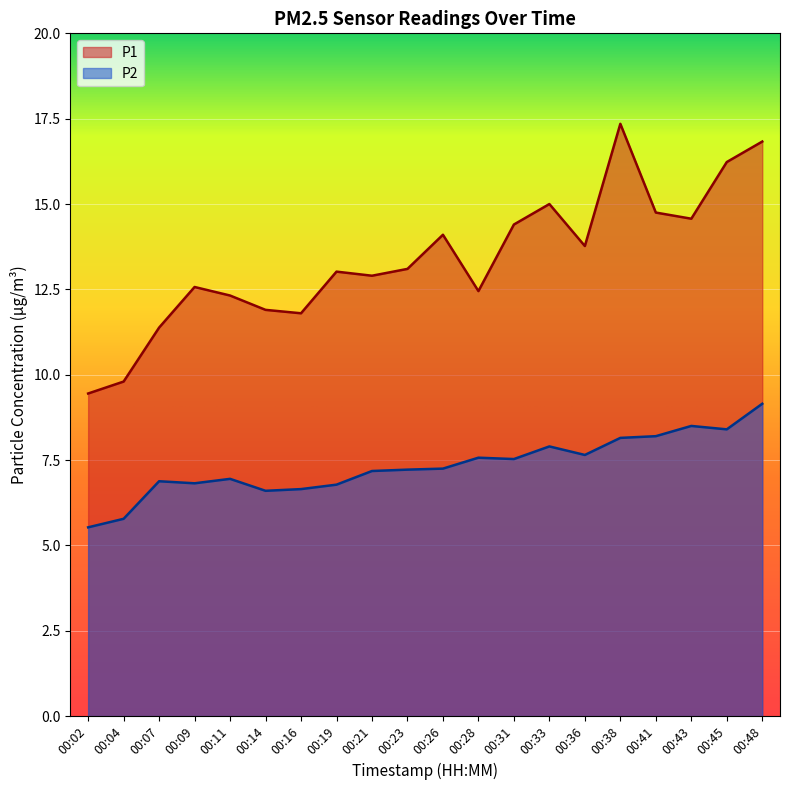

Which label corresponds to the smallest value in the chart?

00:02